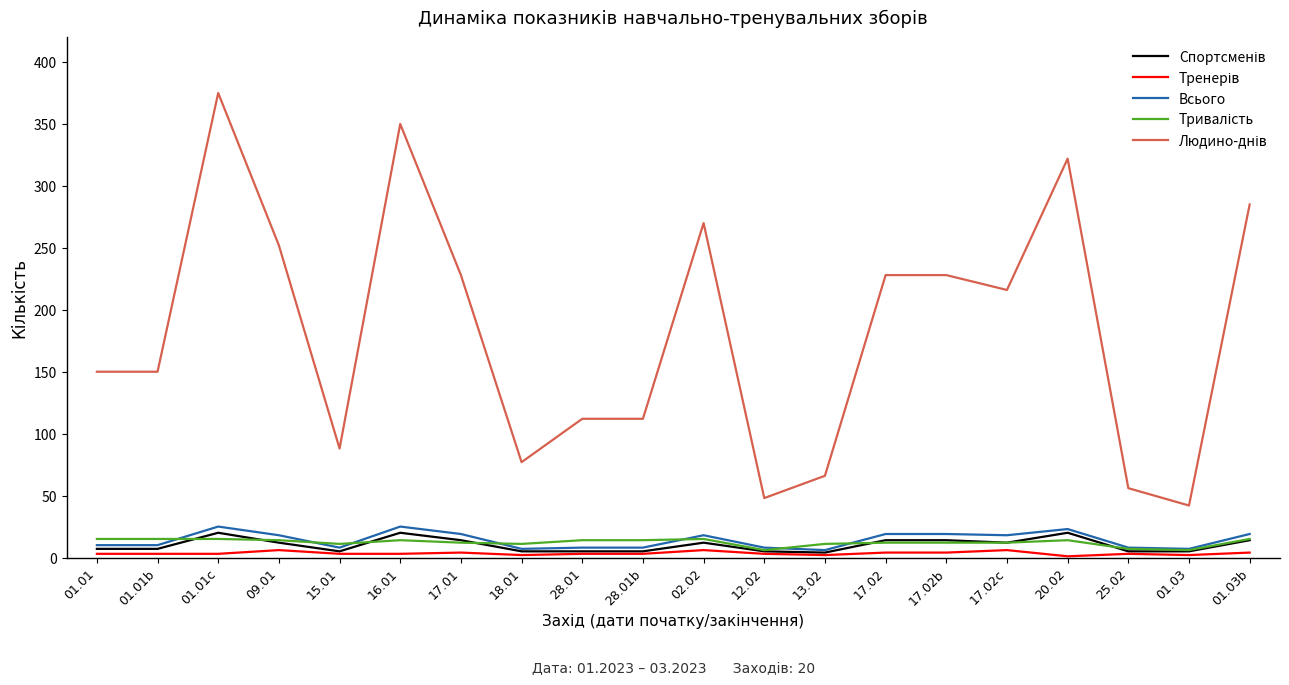

What is the greatest value displayed?

375